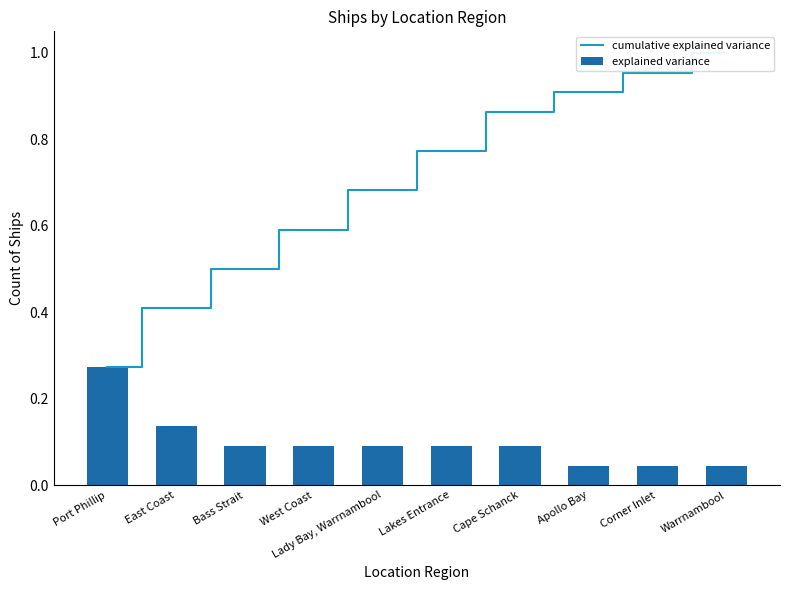

Rank the series at Lakes Entrance from lowest to highest value.

explained variance, cumulative explained variance